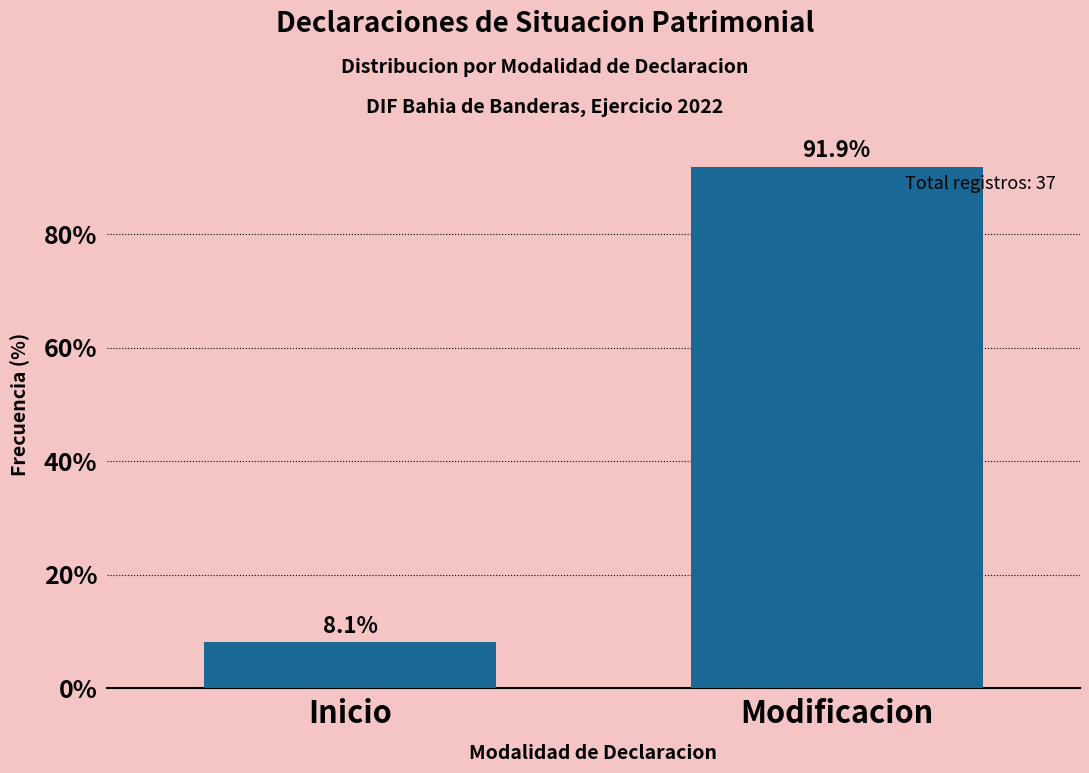

Reading left to right, list all the values displayed in this chart.

Inicio=8.1	Modificacion=91.9